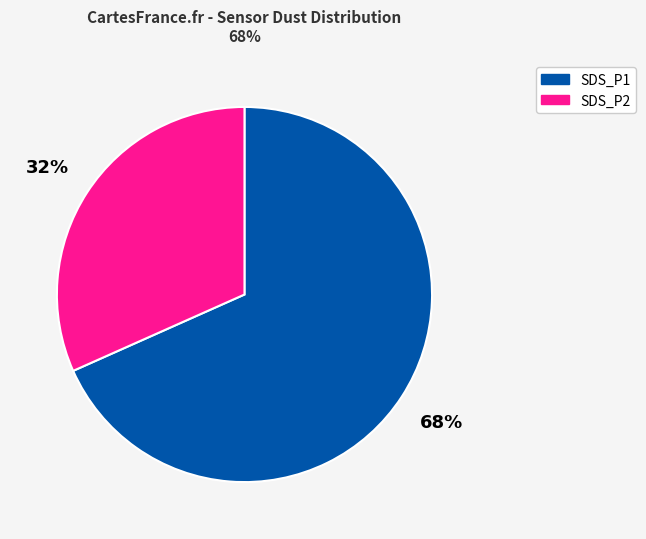

To the nearest percent, what percentage of the pie is SDS_P2?

32%